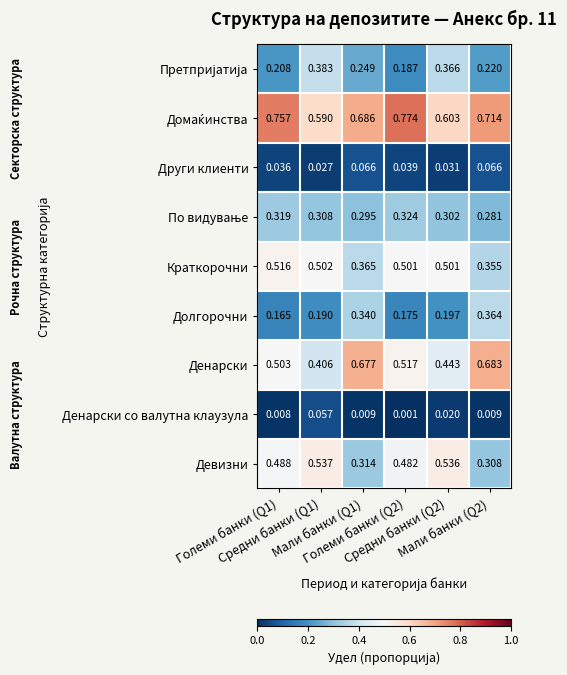

Which series has the largest range (max minus min)?

Денарски